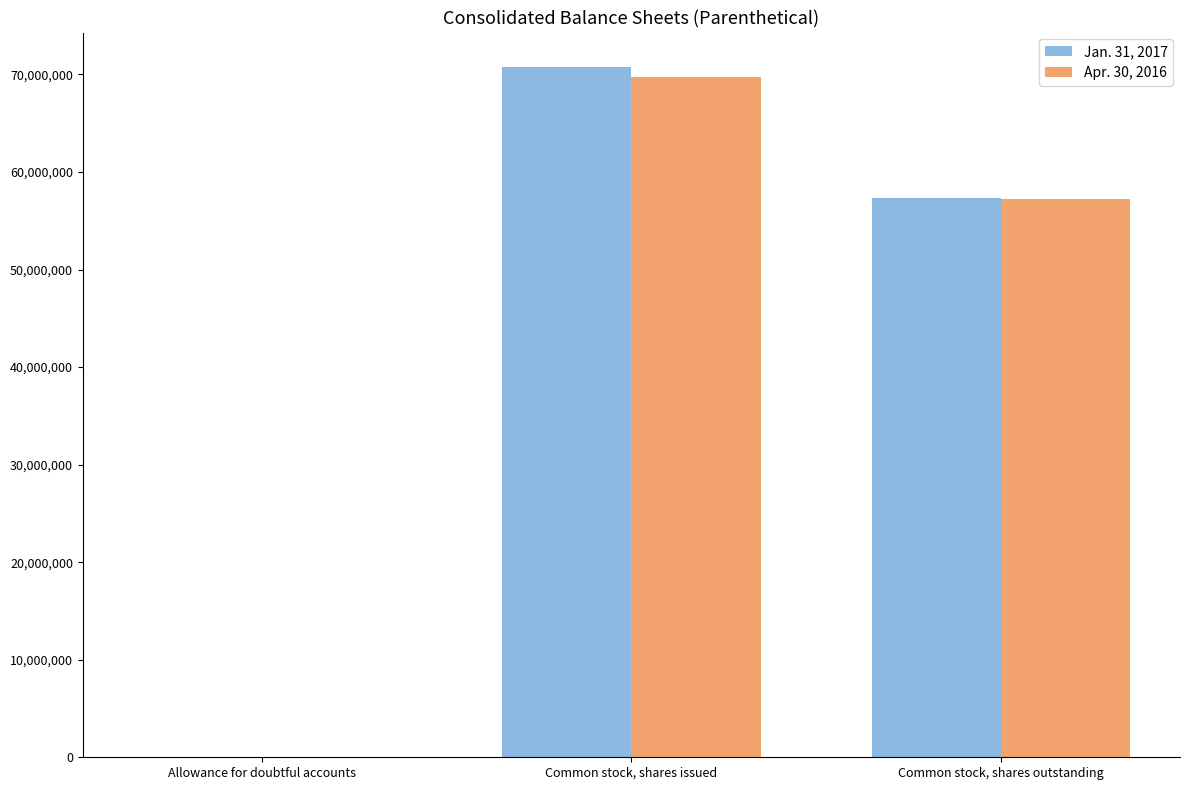

What is the total value across all series at Common stock, shares outstanding?

114598000